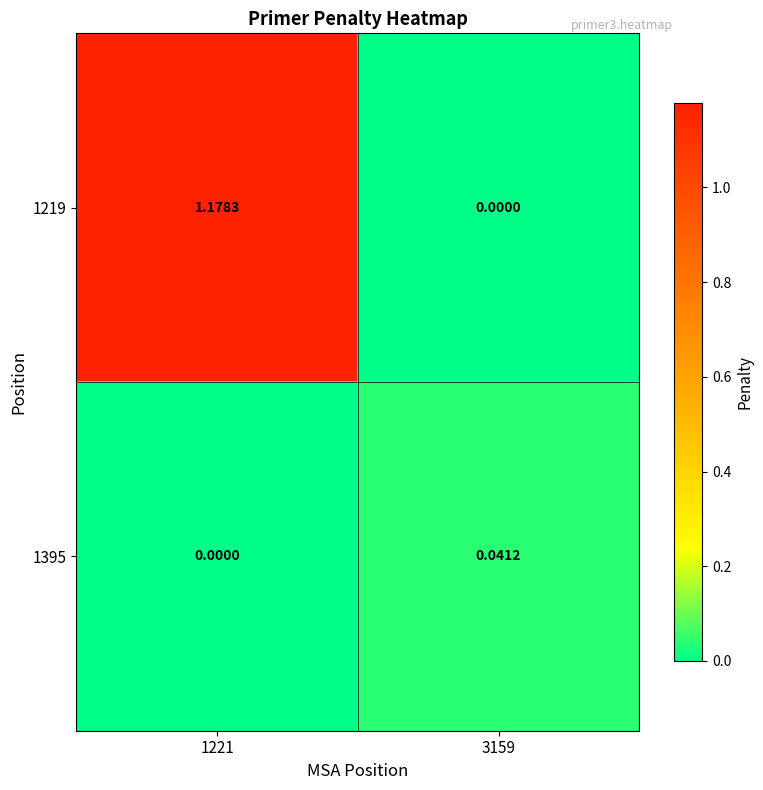

At which category is the sum across all series the highest?

1221